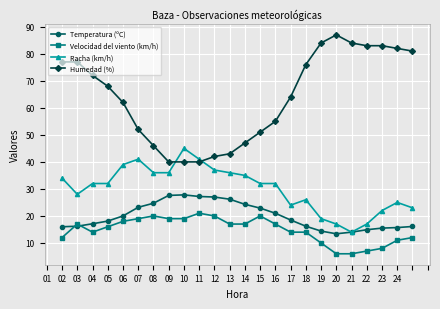

What is the average value of the Humedad (%) series?

64.0